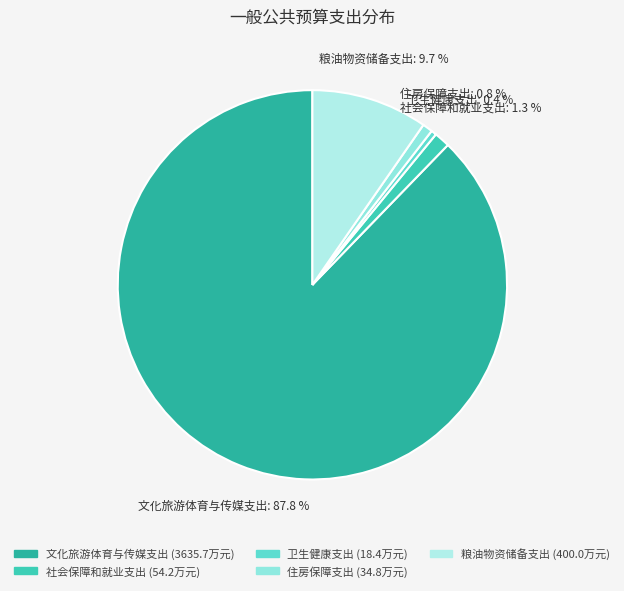

How much of the chart is everything except 文化旅游体育与传媒支出?

12.2%